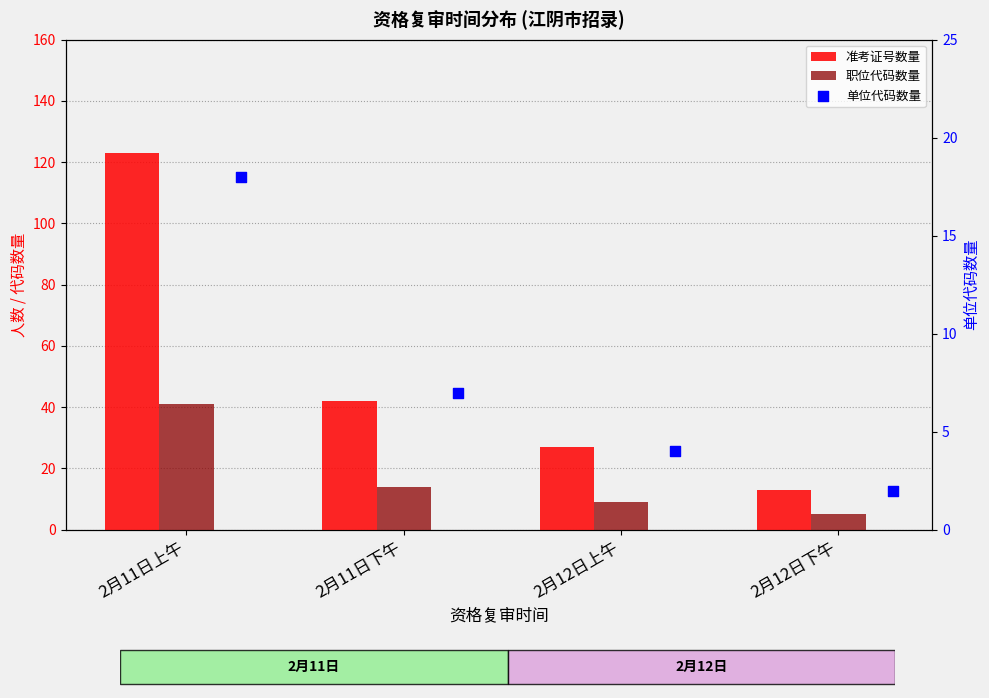

At how many categories does at least one series exceed 84?

1